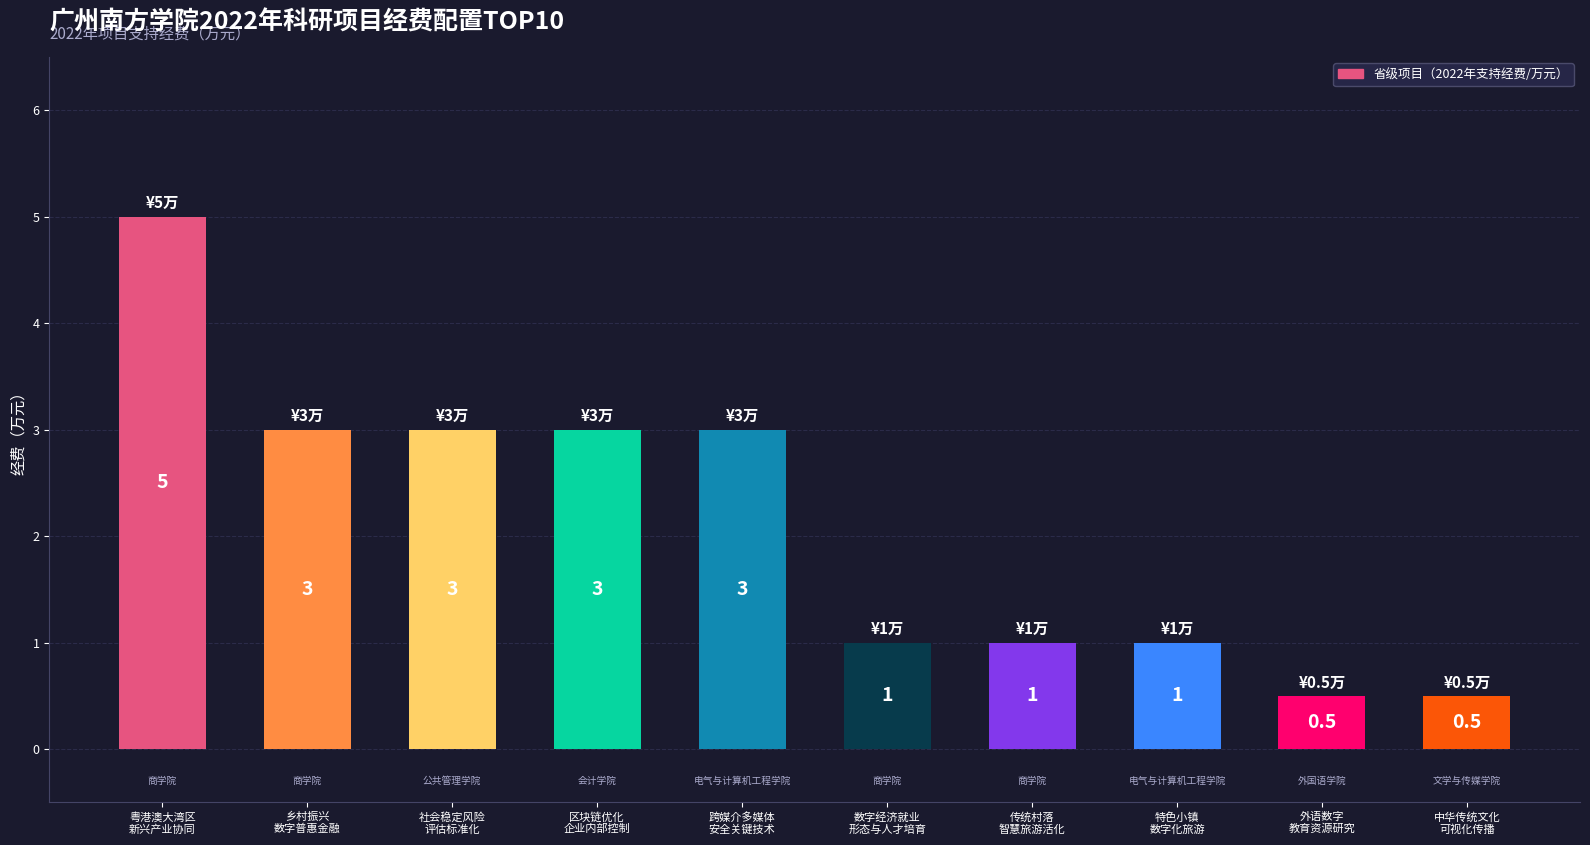

Are the bars grouped side by side (vs. stacked)?

No